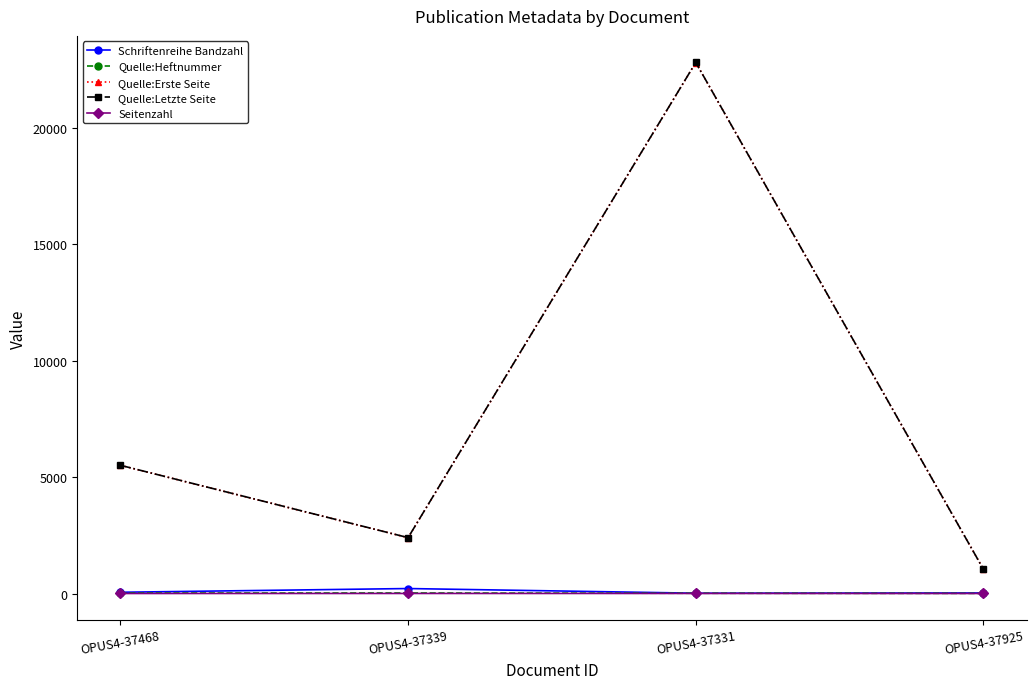

What is the difference between the maximum and second lowest values in the Quelle:Erste Seite series?

20416